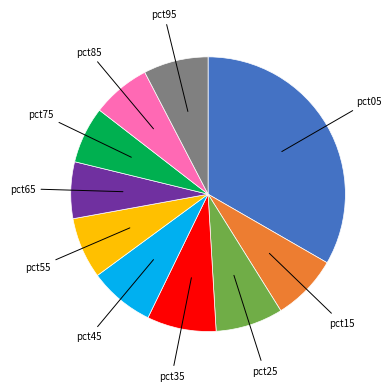

Is there any slice that represents more than half of the pie?

No